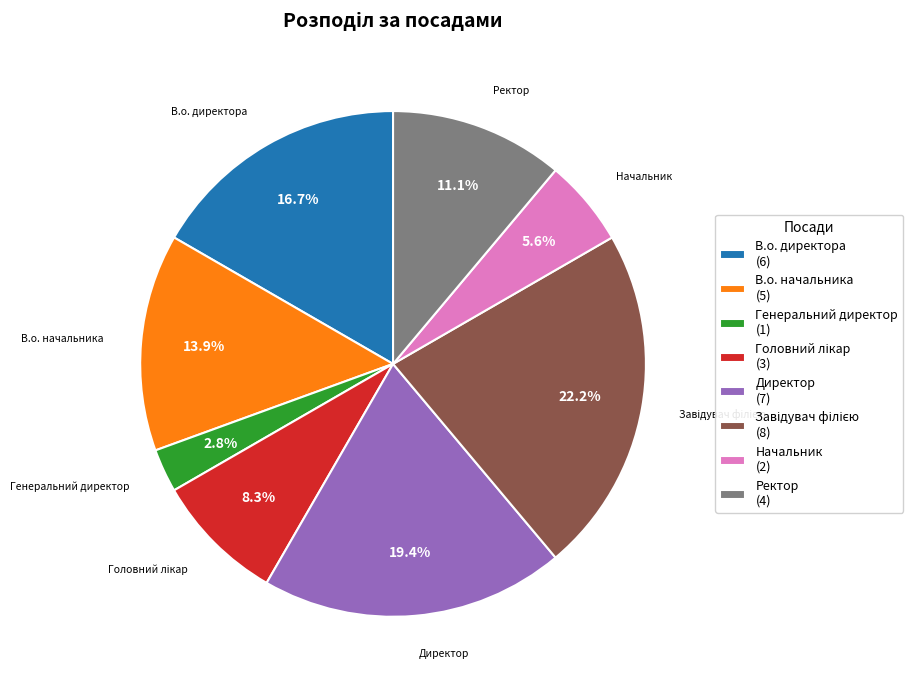

What percentage is the Начальник slice, to the nearest percent?

6%